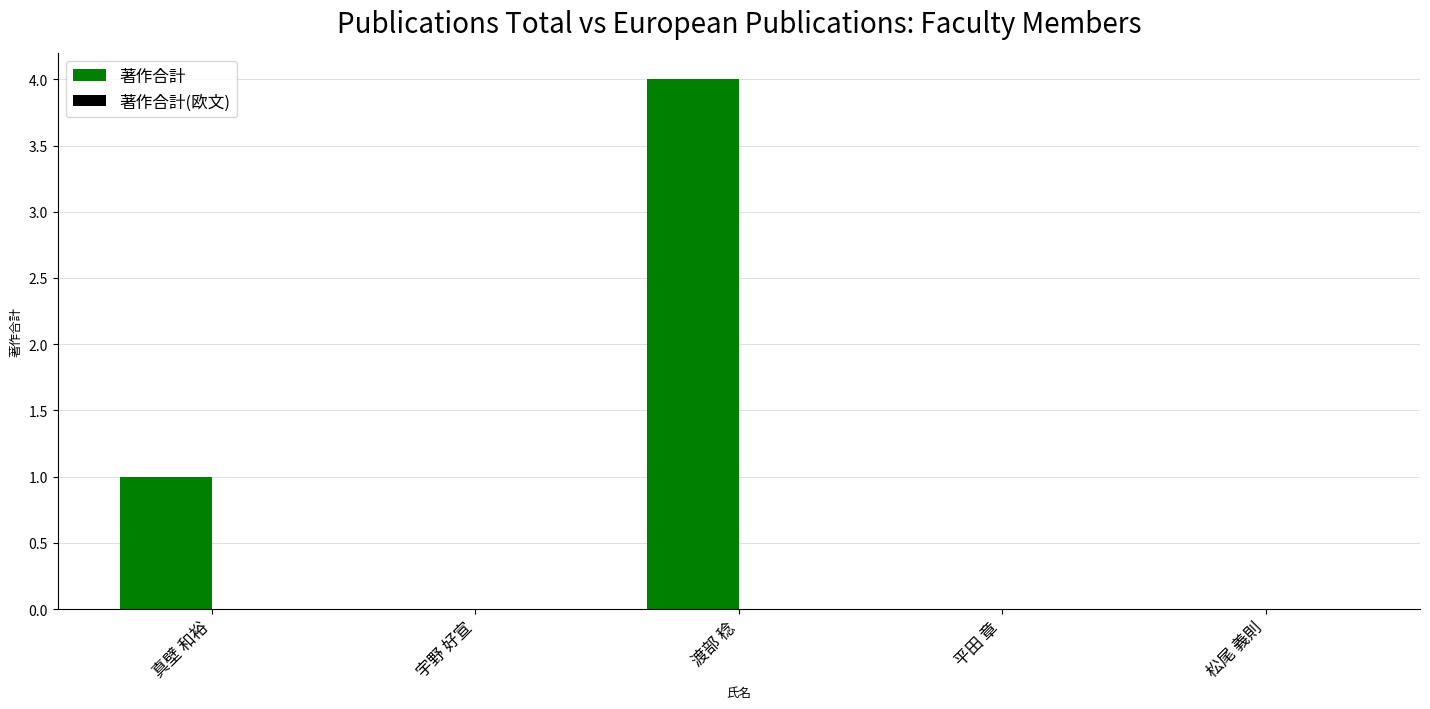

Which label corresponds to the largest value in the chart?

渡部 稔